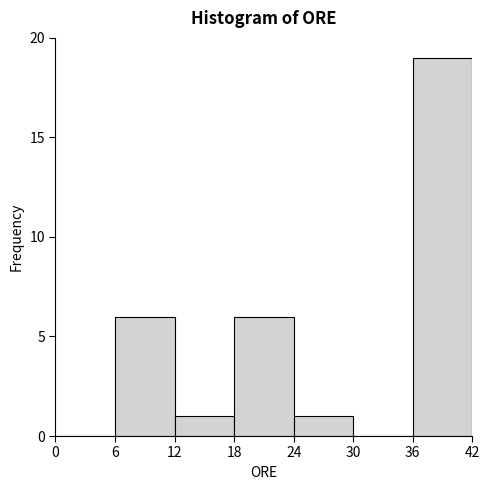

How tall is the bar that spans 36 to 42 on the x-axis? The values are not printed on the chart, so give them approximately, as read against the axis.

19